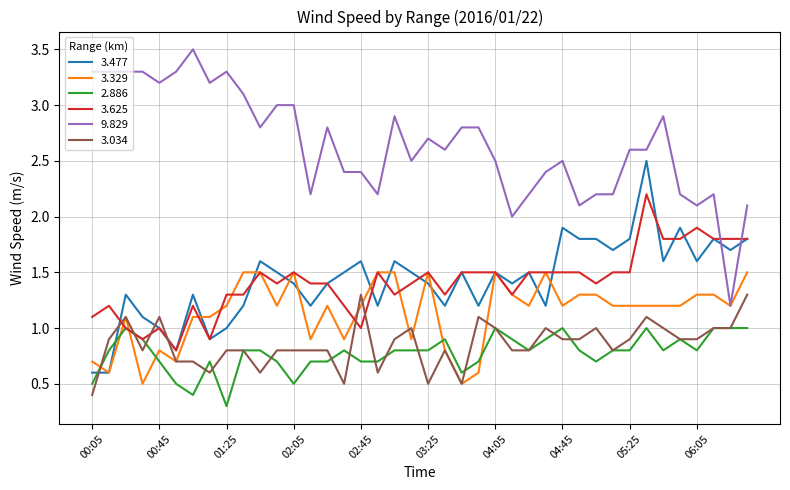

What is the average value of the 3.034 series?

0.9